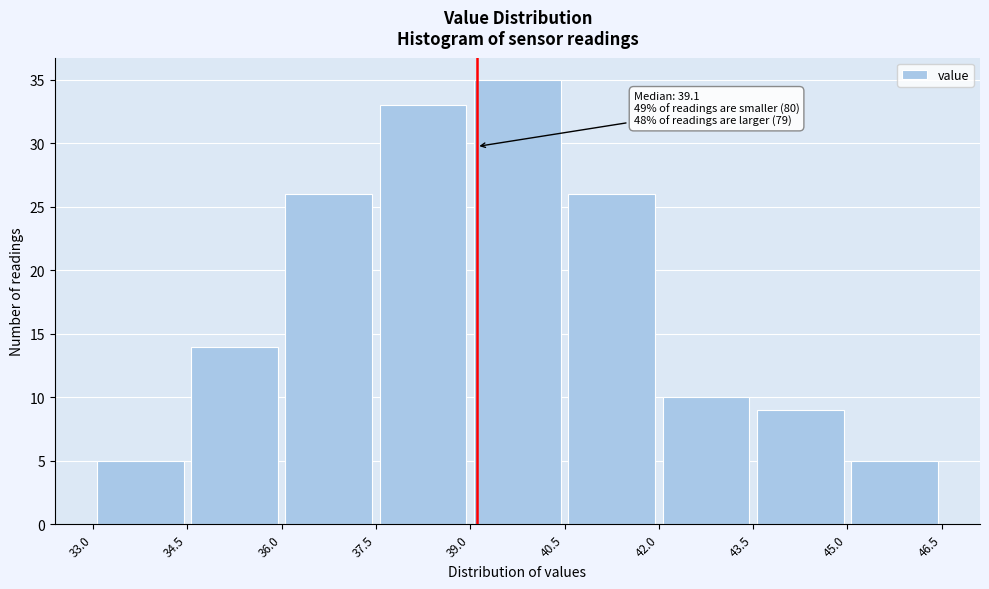

Over which range of the x-axis is the bar tallest?

39.0 to 40.5